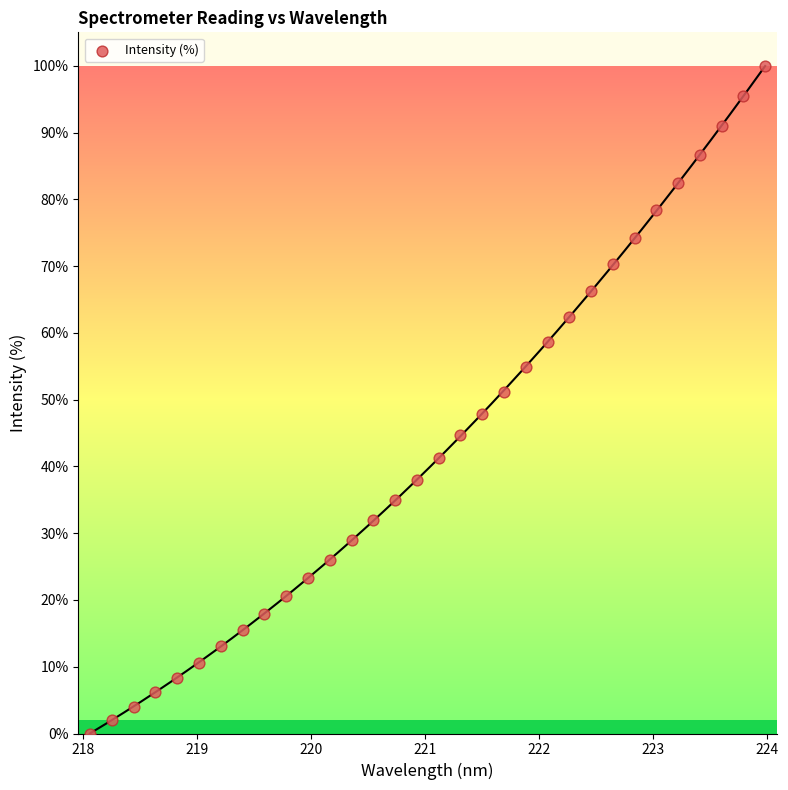

What is the range of Y values (max minus min)?

100.0